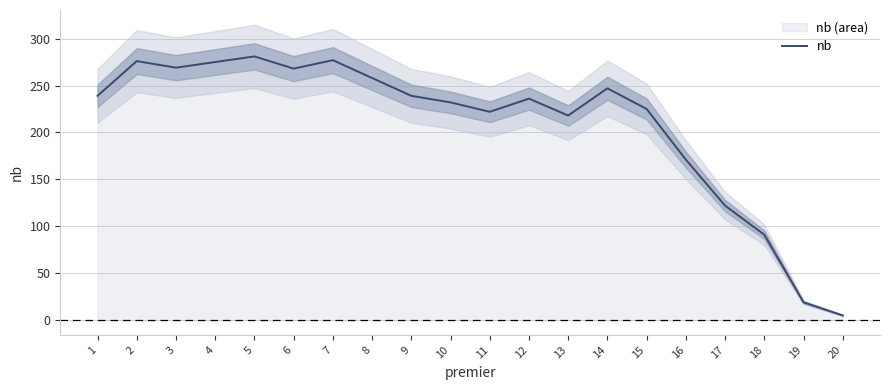

What is the average value?

208